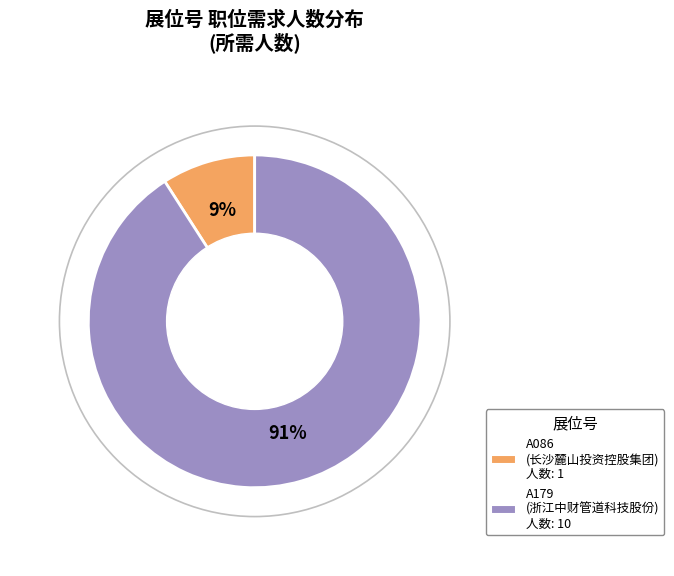

True or false: A086 accounts for 1% of the total.

False